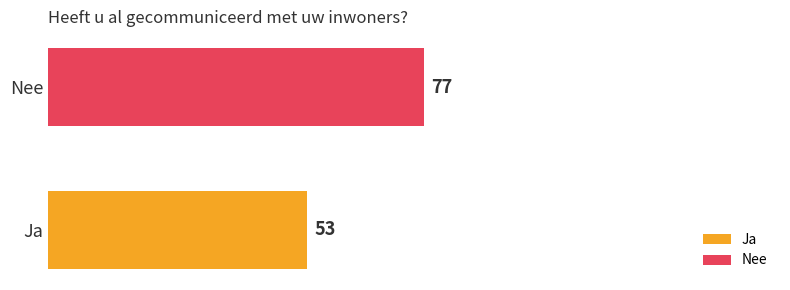

List the series in order of their peak value, lowest first.

Ja, Nee